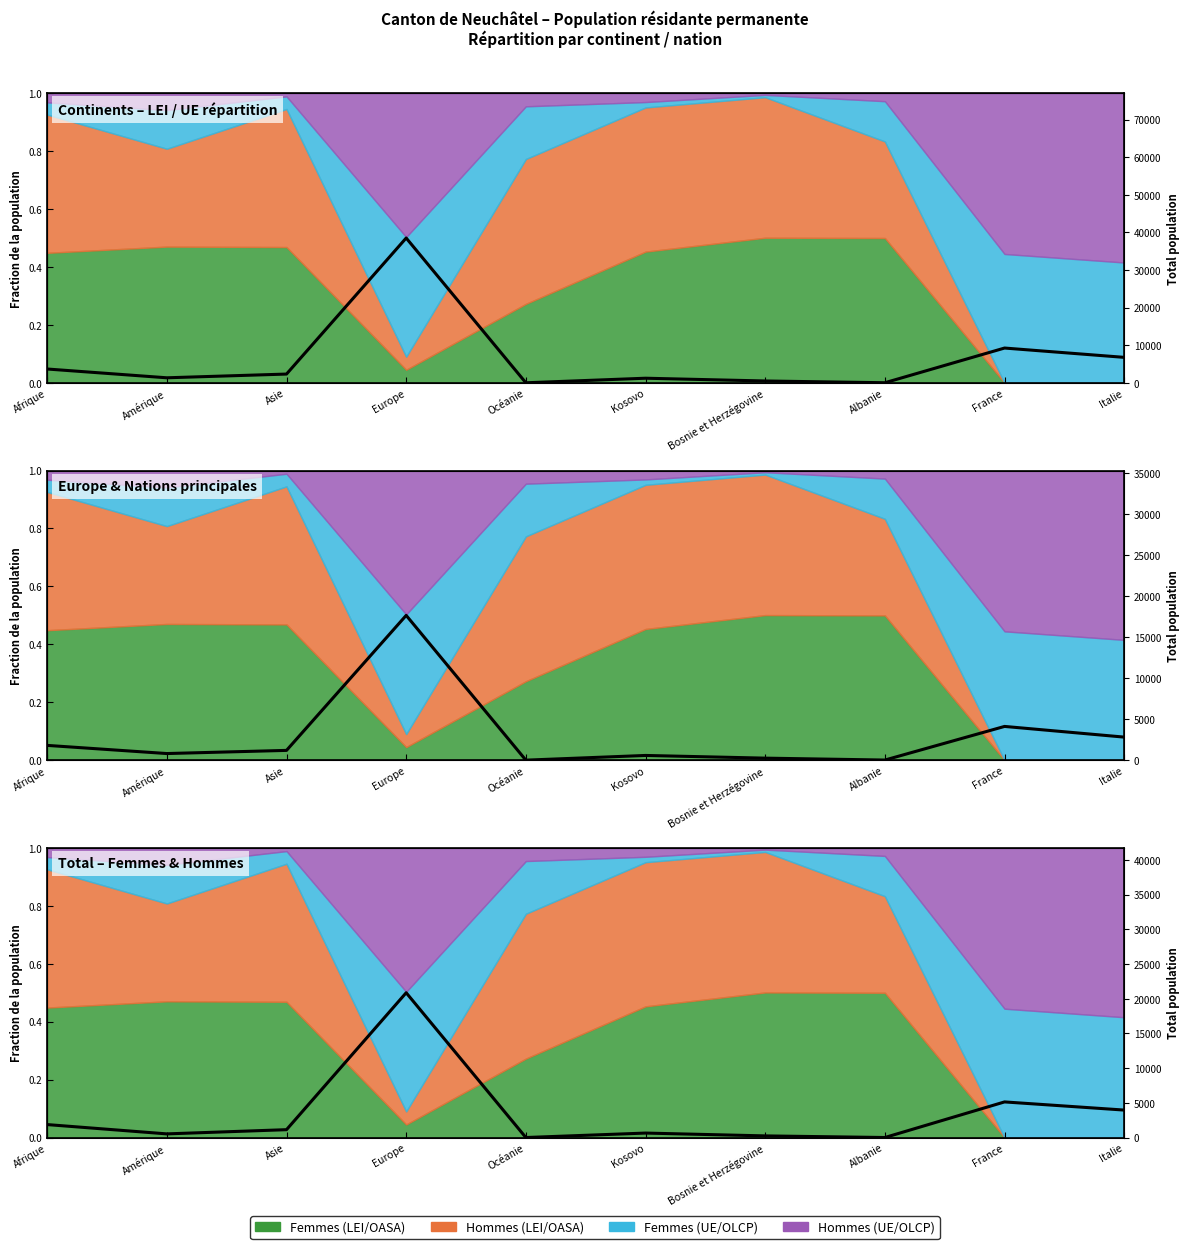

The value at France is 8109. True or false?

False